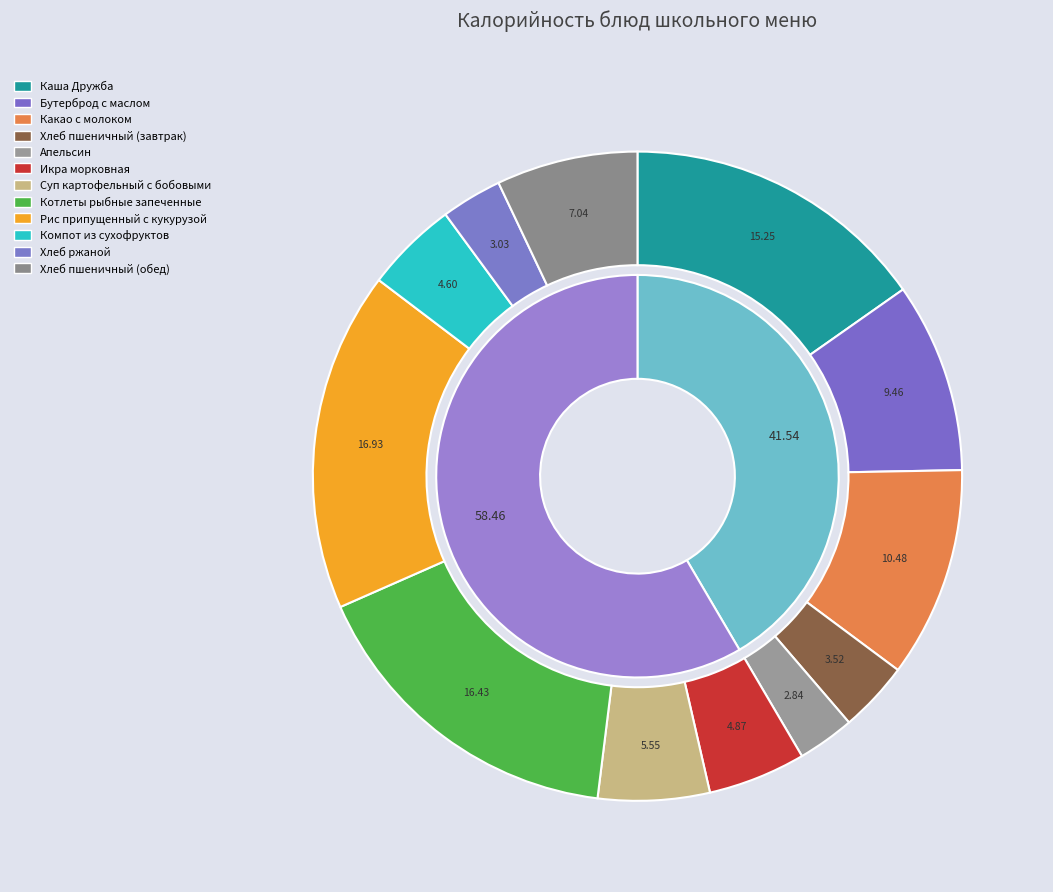

Is Хлеб пшеничный (обед) the majority of the pie?

No